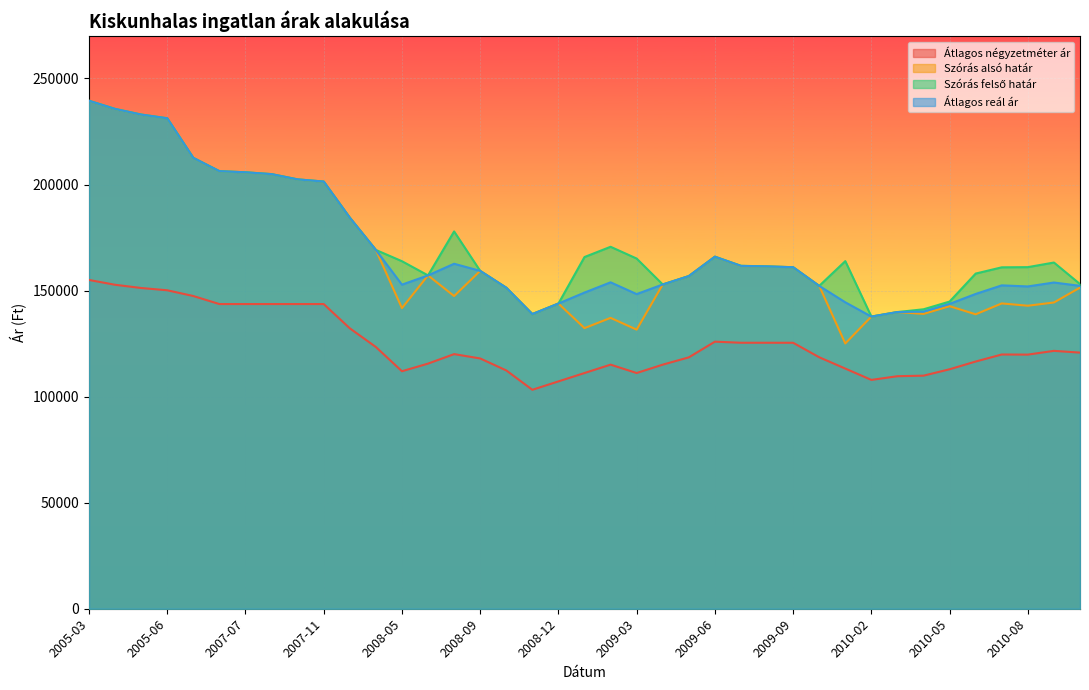

True or false: Szórás felső határ and Átlagos négyzetméter ár intersect in this chart.

False